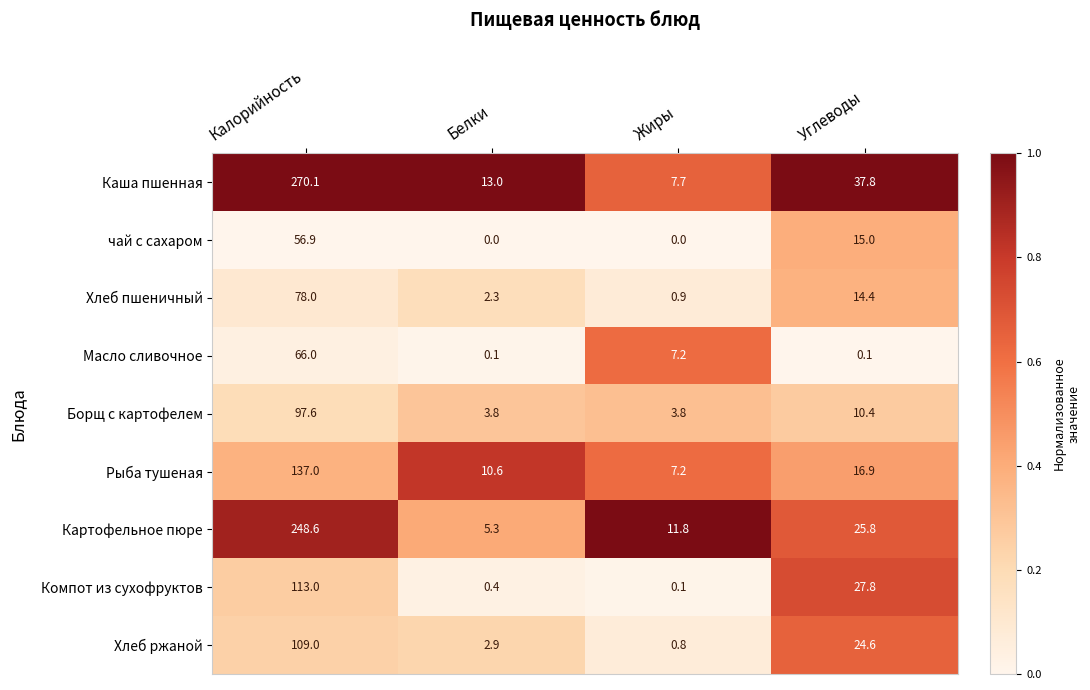

What is the average value of the Каша пшенная series?

82.2